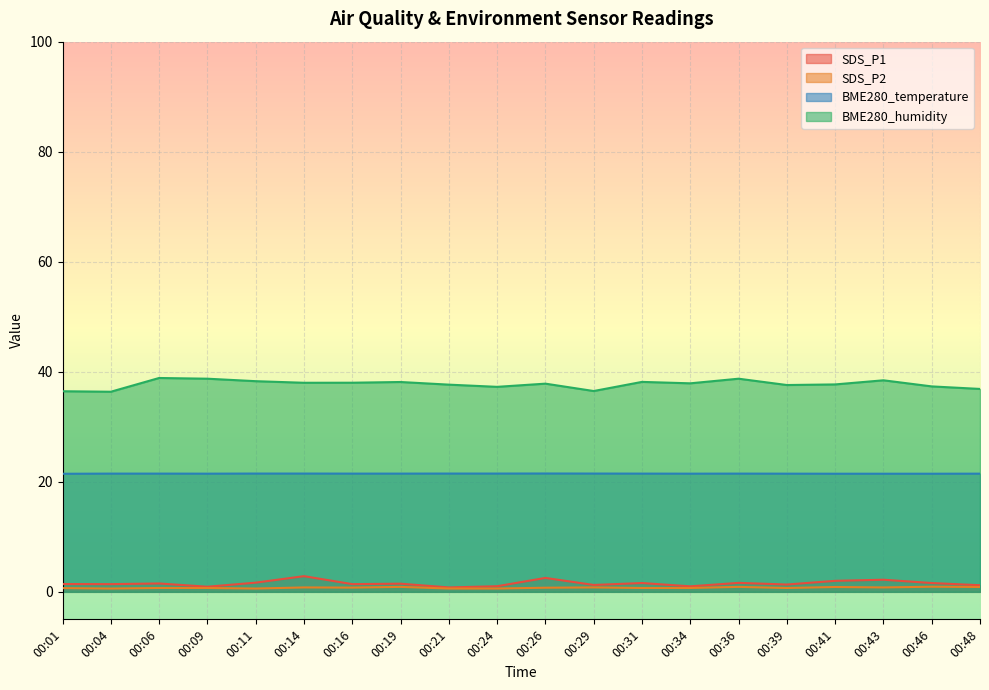

Reading right to left, extract all data points from this chart.

SDS_P1: 00:48=1.2	00:46=1.6	00:43=2.2	00:41=2.0	00:39=1.3	00:36=1.6	00:34=1.0	00:31=1.6	00:29=1.2	00:26=2.5	00:24=1.0	00:21=0.8	00:19=1.5	00:16=1.4	00:14=2.9	00:11=1.7	00:09=0.9	00:06=1.5	00:04=1.4	00:01=1.4
SDS_P2: 00:48=0.9	00:46=0.9	00:43=0.8	00:41=0.9	00:39=0.7	00:36=0.9	00:34=0.7	00:31=0.7	00:29=0.8	00:26=0.8	00:24=0.6	00:21=0.6	00:19=0.9	00:16=0.8	00:14=0.8	00:11=0.6	00:09=0.7	00:06=0.7	00:04=0.6	00:01=0.7
BME280_temperature: 00:48=21.5	00:46=21.5	00:43=21.5	00:41=21.5	00:39=21.5	00:36=21.5	00:34=21.5	00:31=21.5	00:29=21.5	00:26=21.5	00:24=21.5	00:21=21.5	00:19=21.5	00:16=21.5	00:14=21.5	00:11=21.5	00:09=21.5	00:06=21.5	00:04=21.5	00:01=21.5
BME280_humidity: 00:48=36.9	00:46=37.3	00:43=38.5	00:41=37.7	00:39=37.6	00:36=38.7	00:34=37.9	00:31=38.2	00:29=36.5	00:26=37.8	00:24=37.3	00:21=37.7	00:19=38.1	00:16=38.0	00:14=38.0	00:11=38.3	00:09=38.7	00:06=38.9	00:04=36.4	00:01=36.5